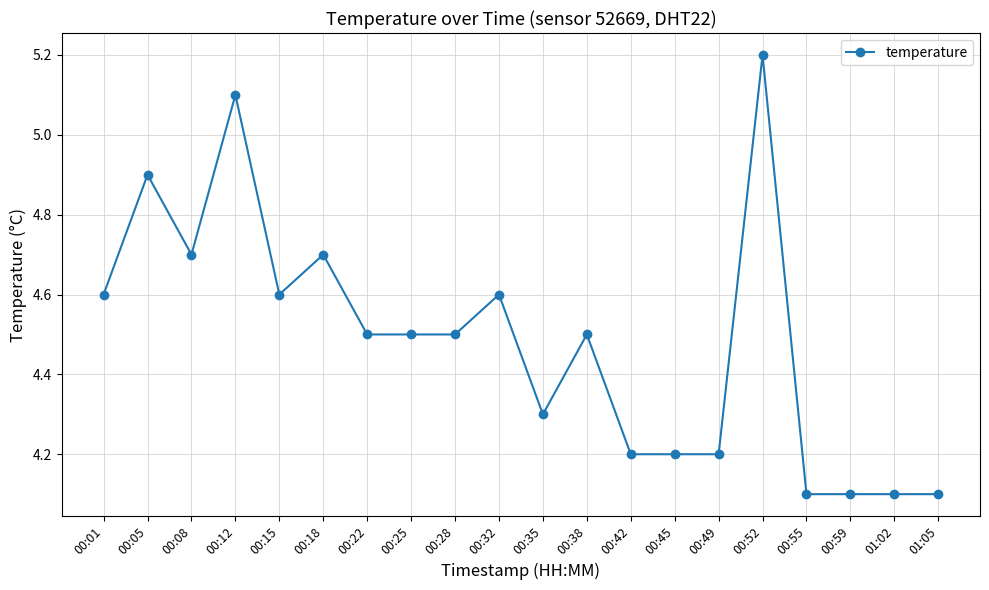

Is it true that the value at 00:28 is 2.8?

False